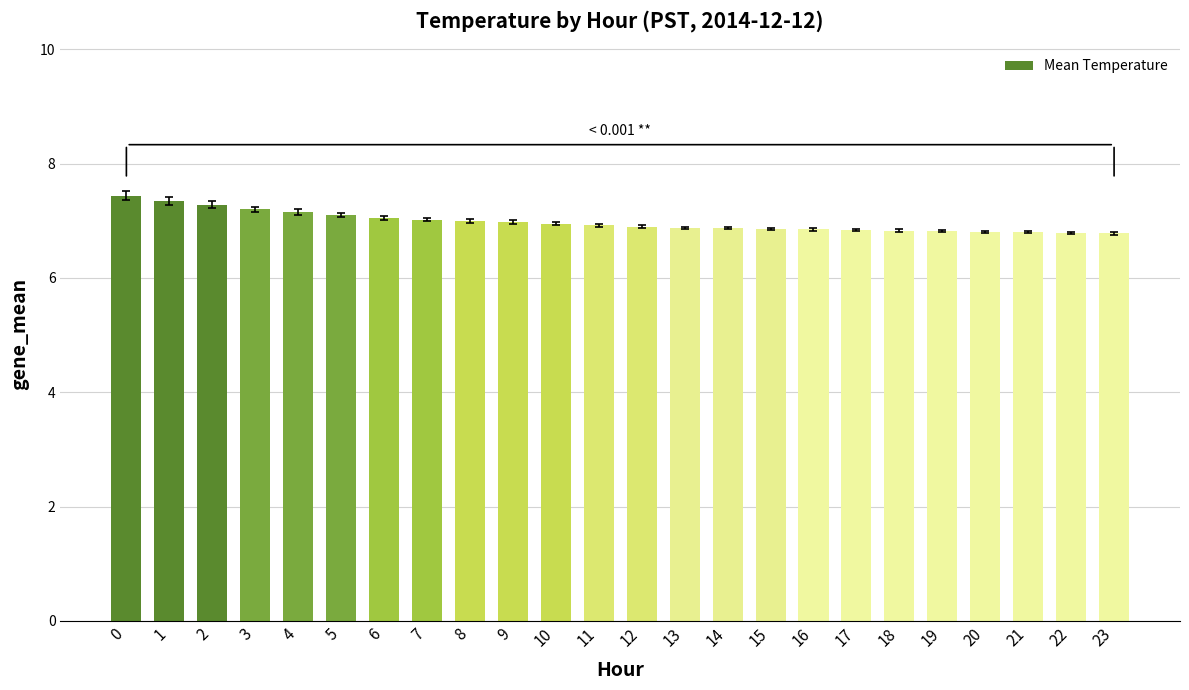

How many bars are there in total?

24